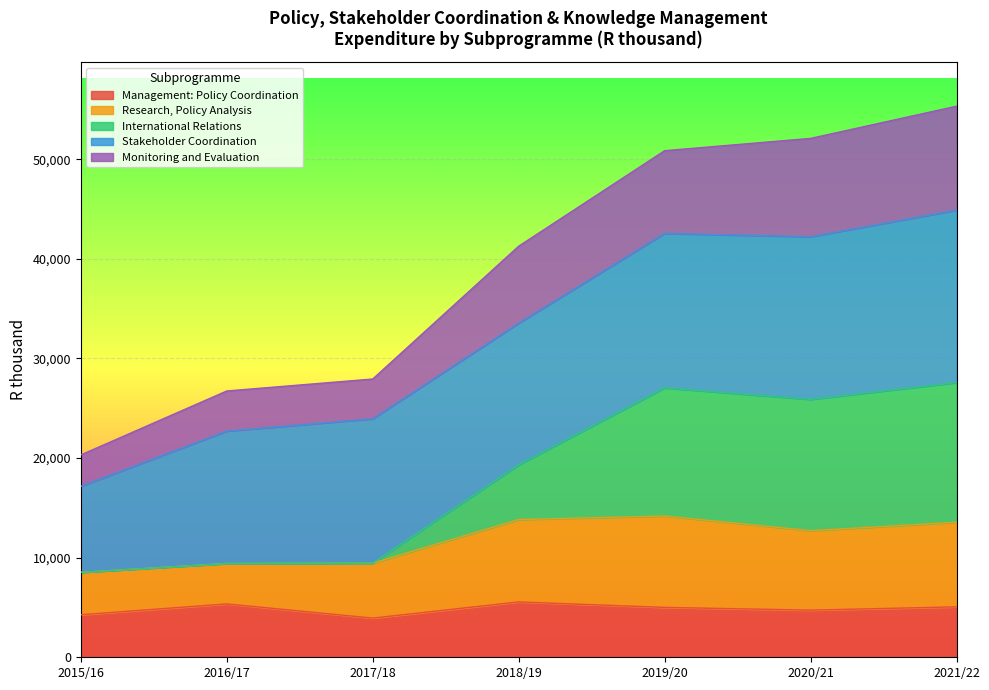

At how many categories does at least one series exceed 21090?

6